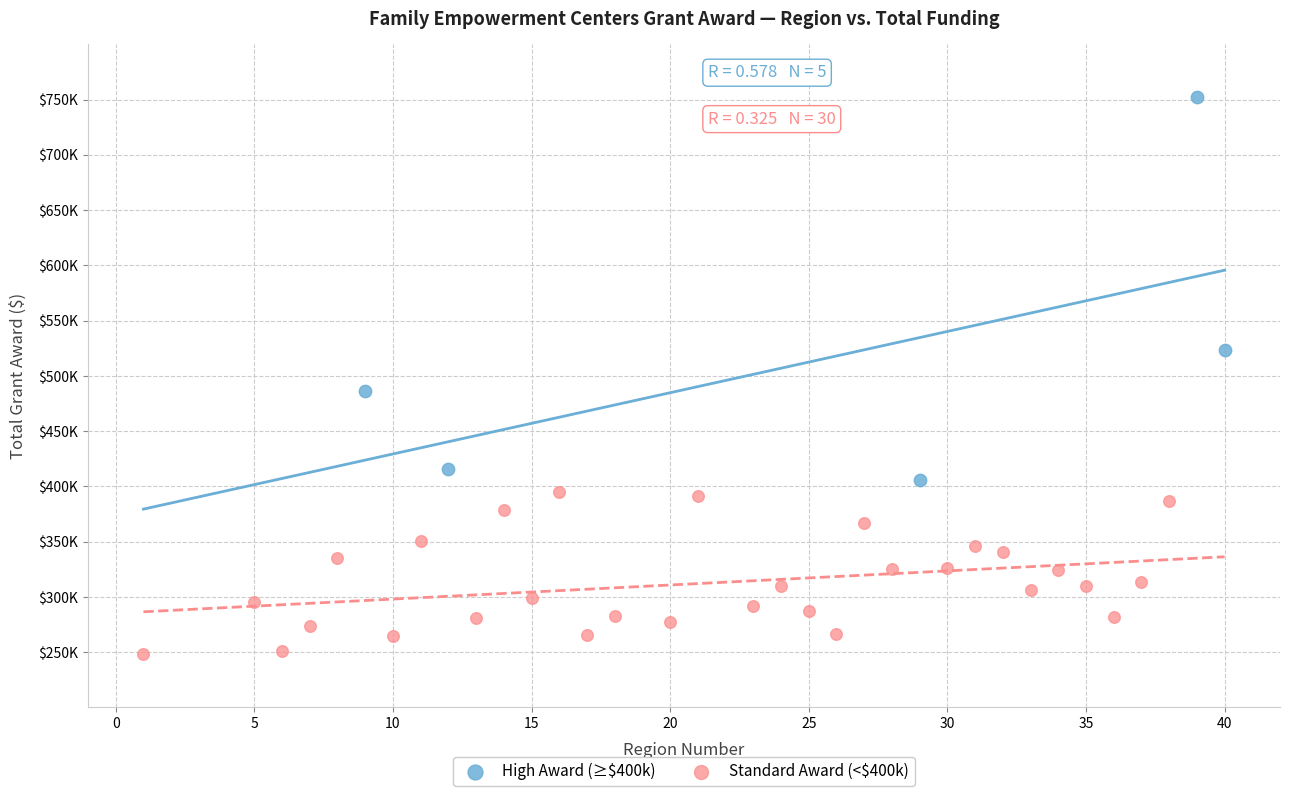

Which series reaches the maximum Y coordinate?

High Award (≥$400k)